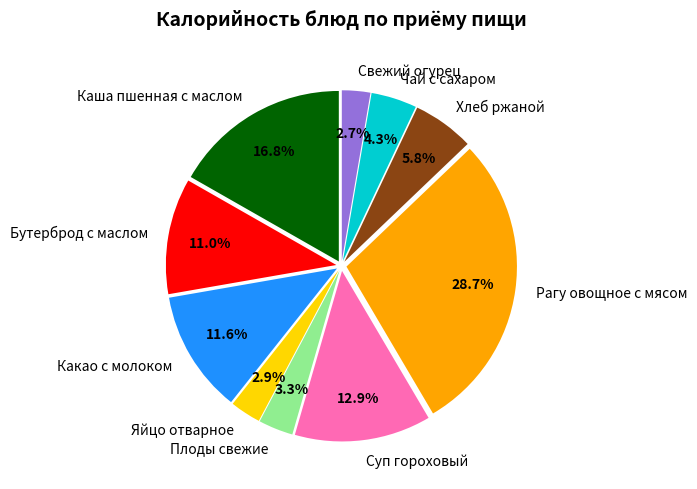

True or false: Суп гороховый accounts for 13% of the total.

True